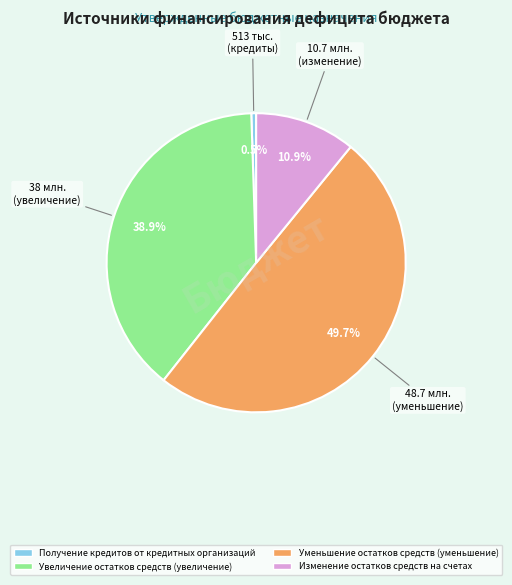

What is the largest slice in the pie chart?

Уменьшение остатков средств (уменьшение)